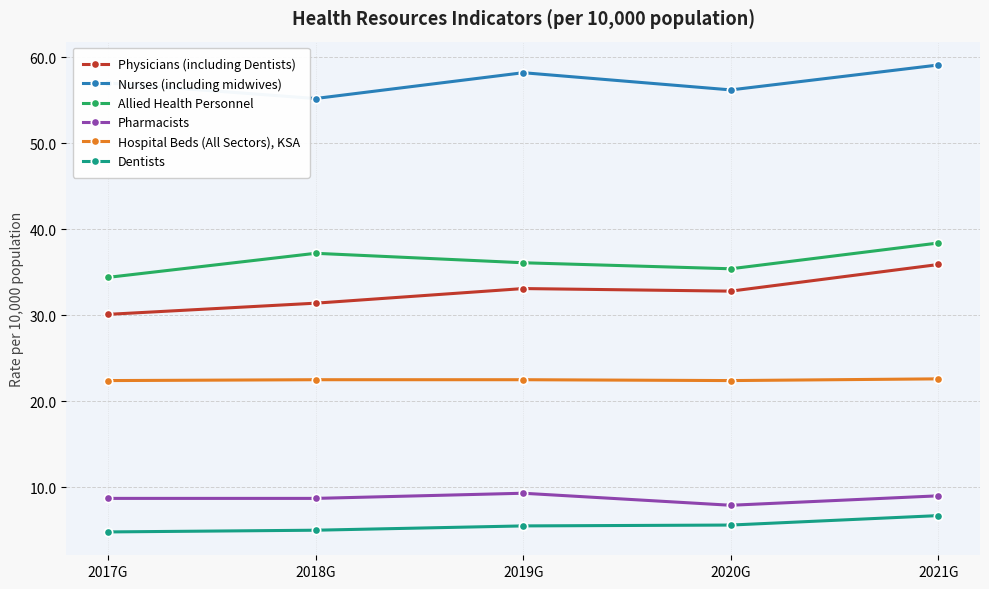

At which category is the sum across all series the highest?

2021G